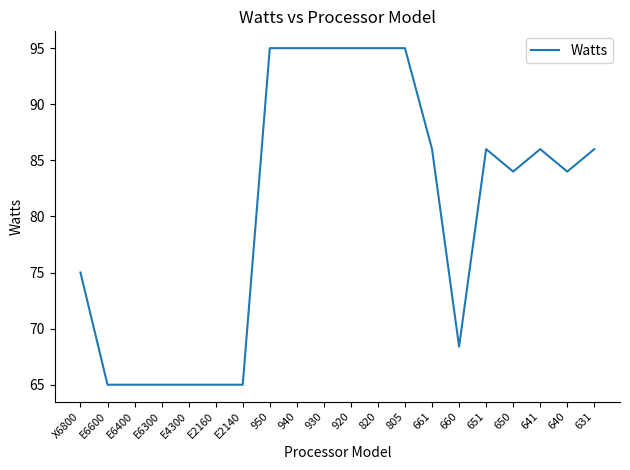

What is the change in value from E4300 to 640?

+19.0